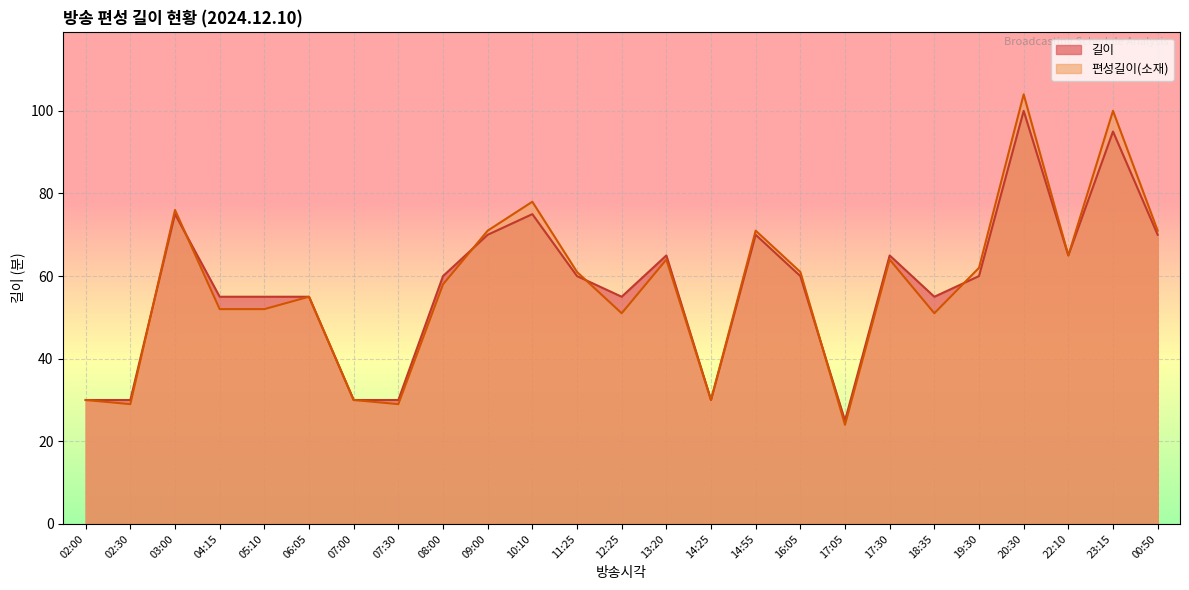

Where is 편성길이(소재) nearest to the value 64?

13:20